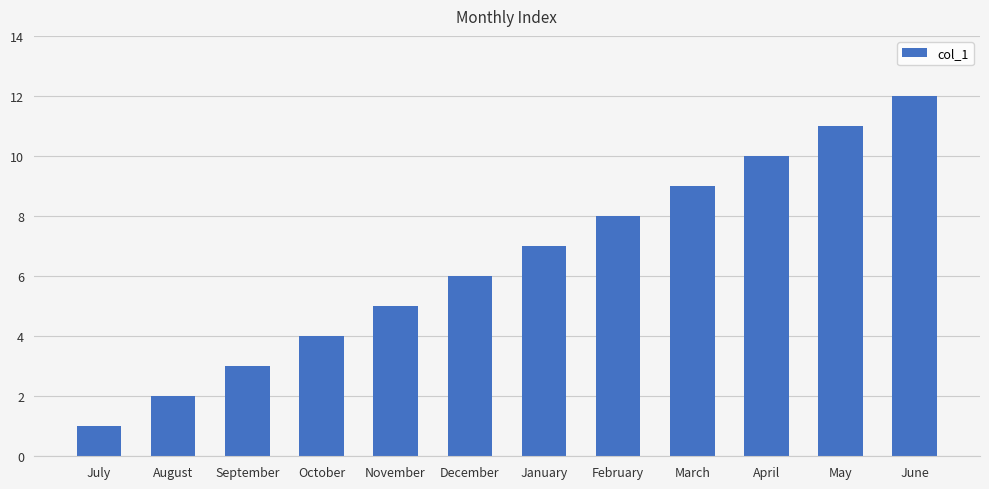

Reading right to left, extract all data points from this chart.

12	11	10	9	8	7	6	5	4	3	2	1